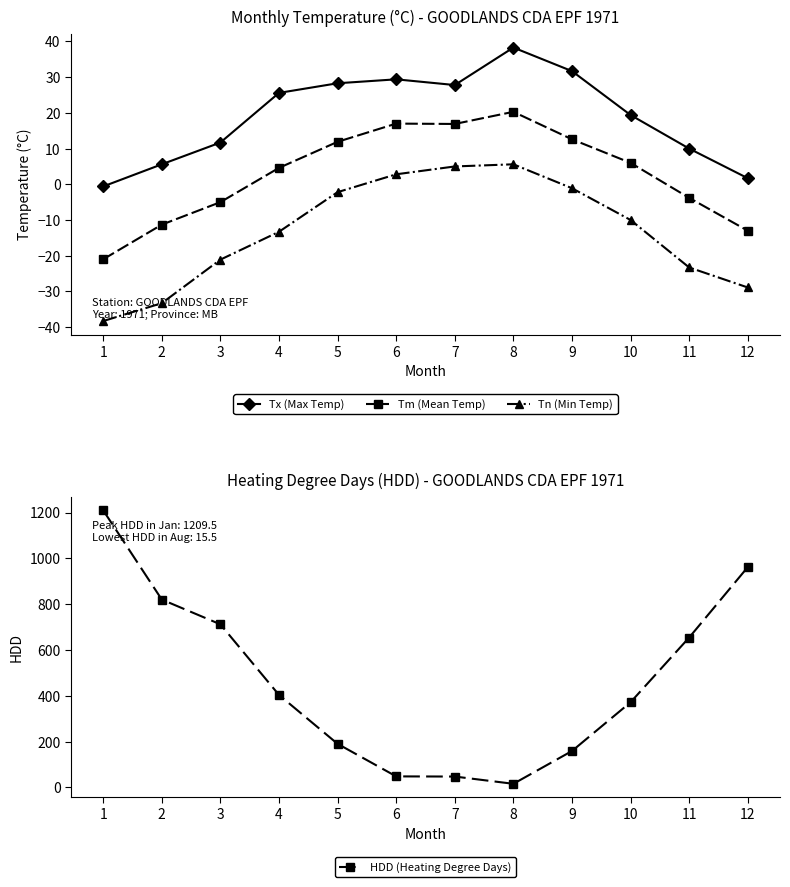

Where is the first local minimum for Tm (Mean Temp)?

7